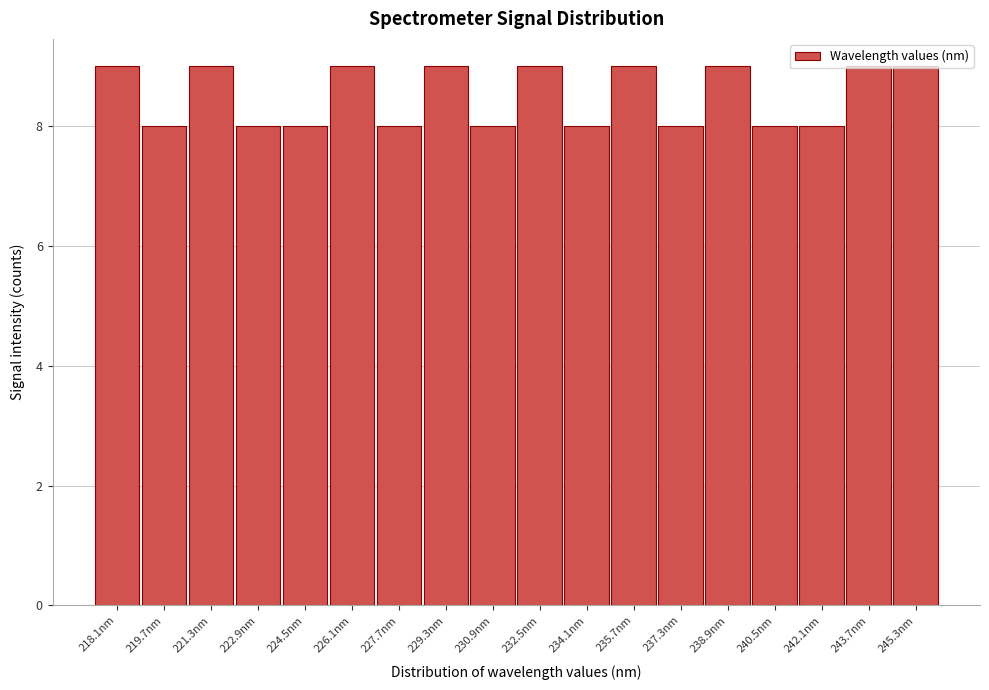

Is it true that the value at 219.7nm is 8?

True